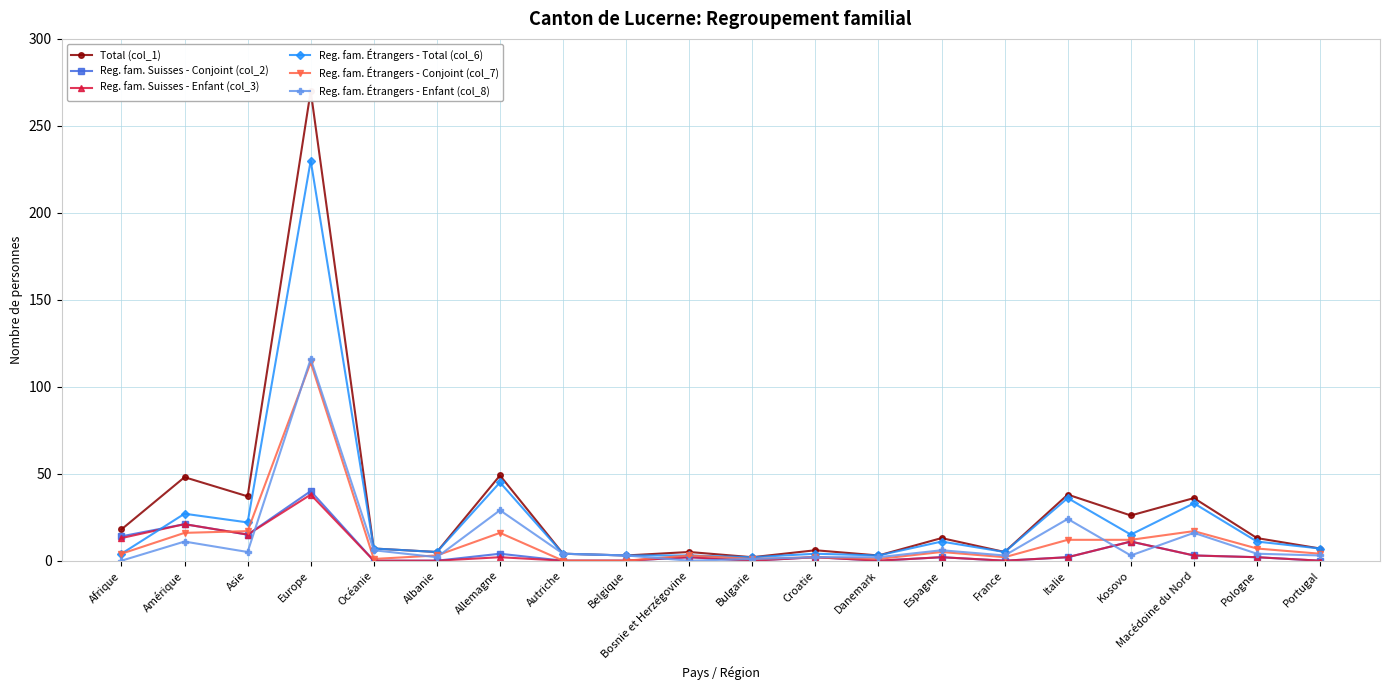

Does the chart have visible grid lines?

Yes